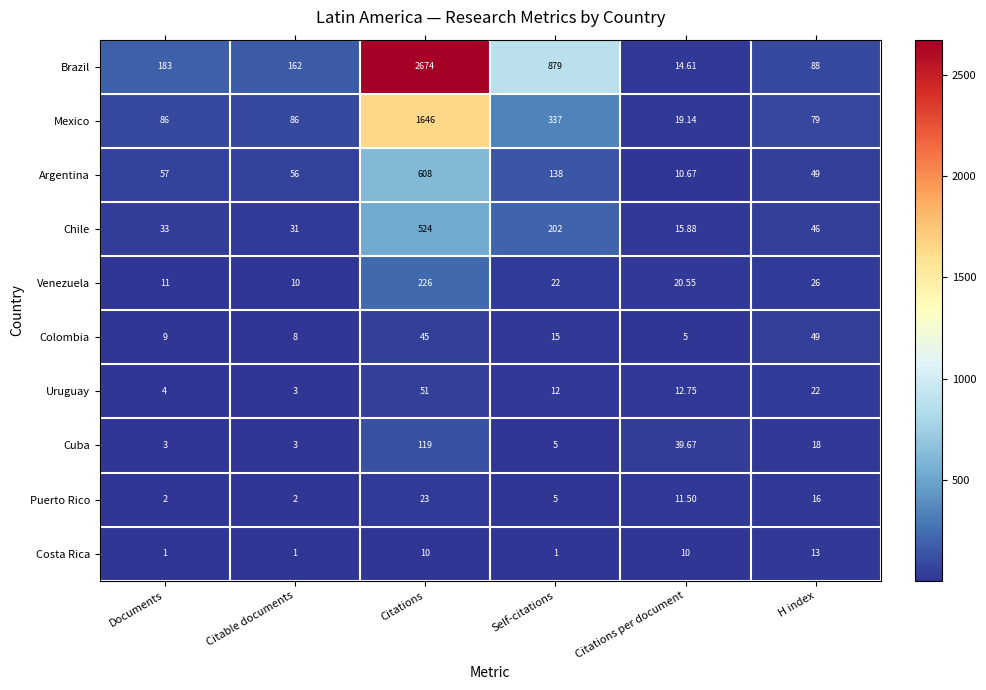

Which series has the largest total across all categories?

Brazil